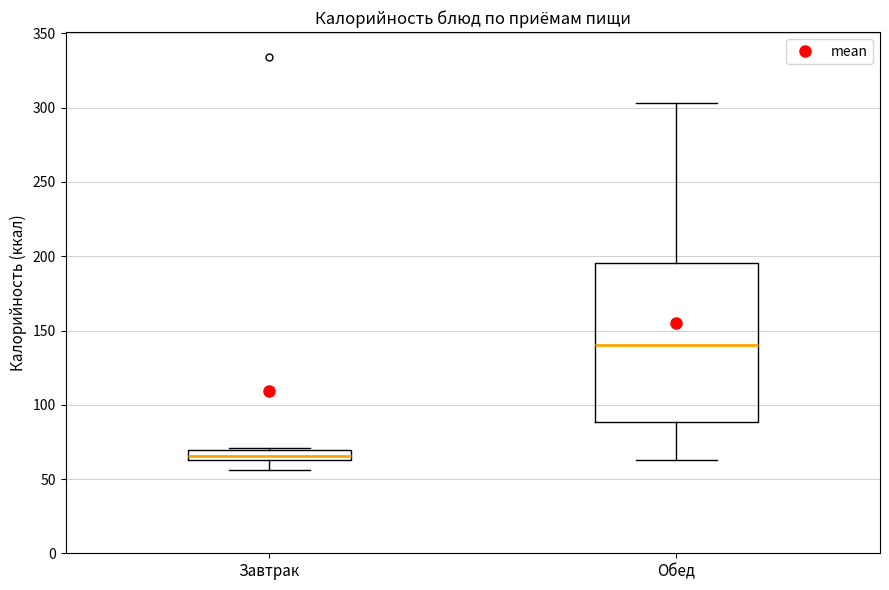

Which box's median line is the highest?

Обед